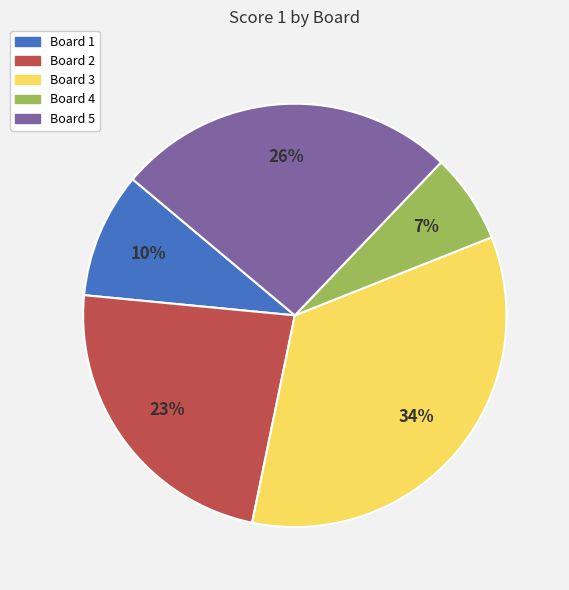

What is the smallest slice in the pie chart?

Board 4